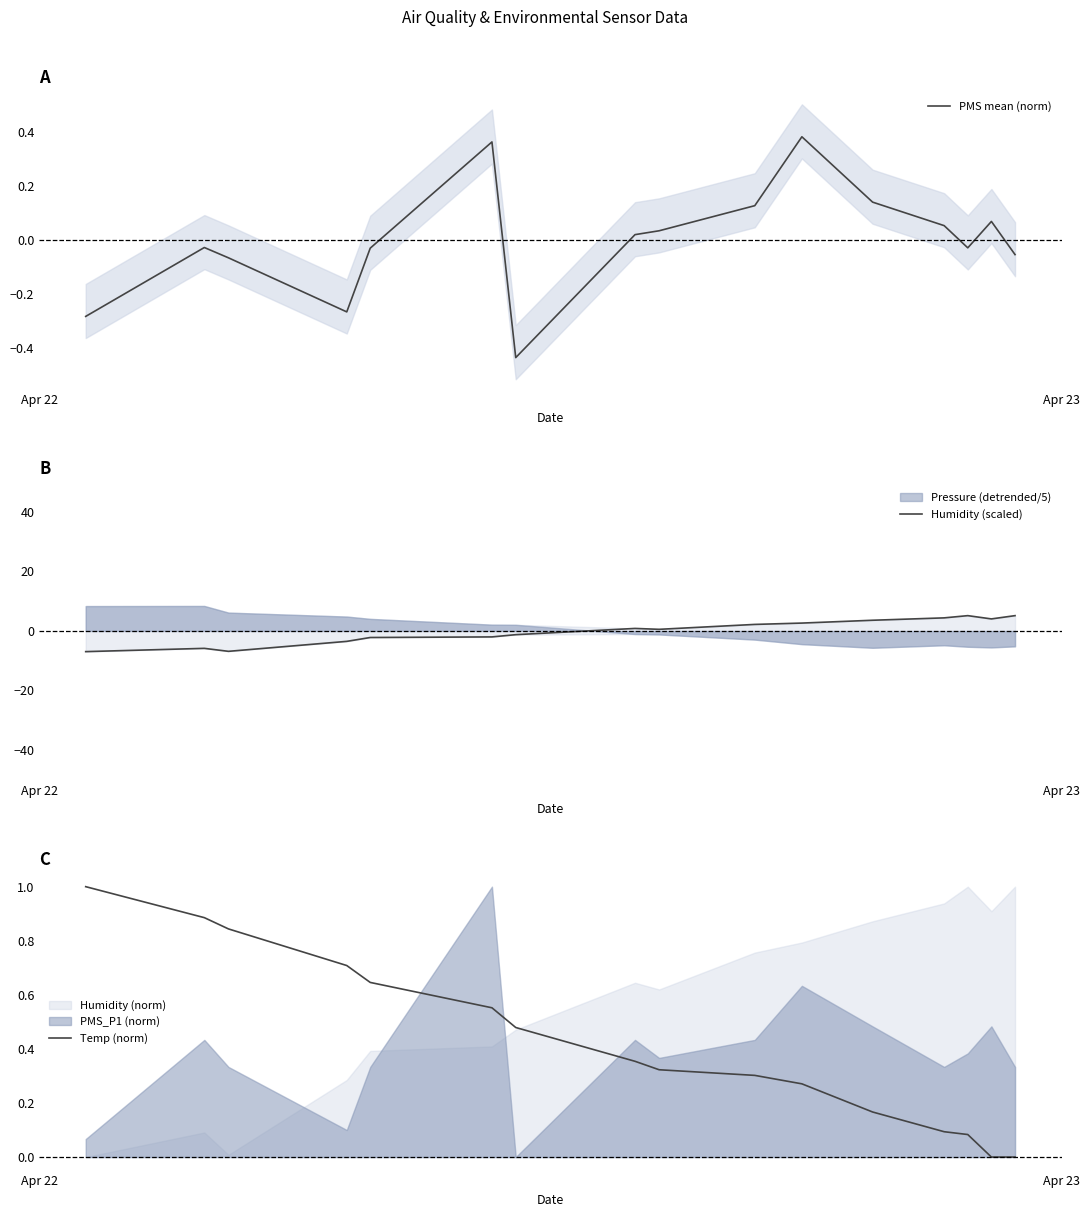

True or false: Temp (norm) has a value of 0.9 at 4.

False